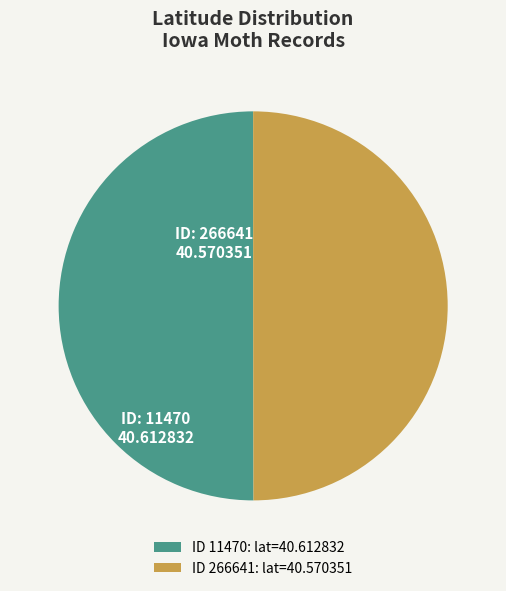

Combined, do ID 11470: lat=40.612832 and ID 266641: lat=40.570351 account for over 50%?

Yes